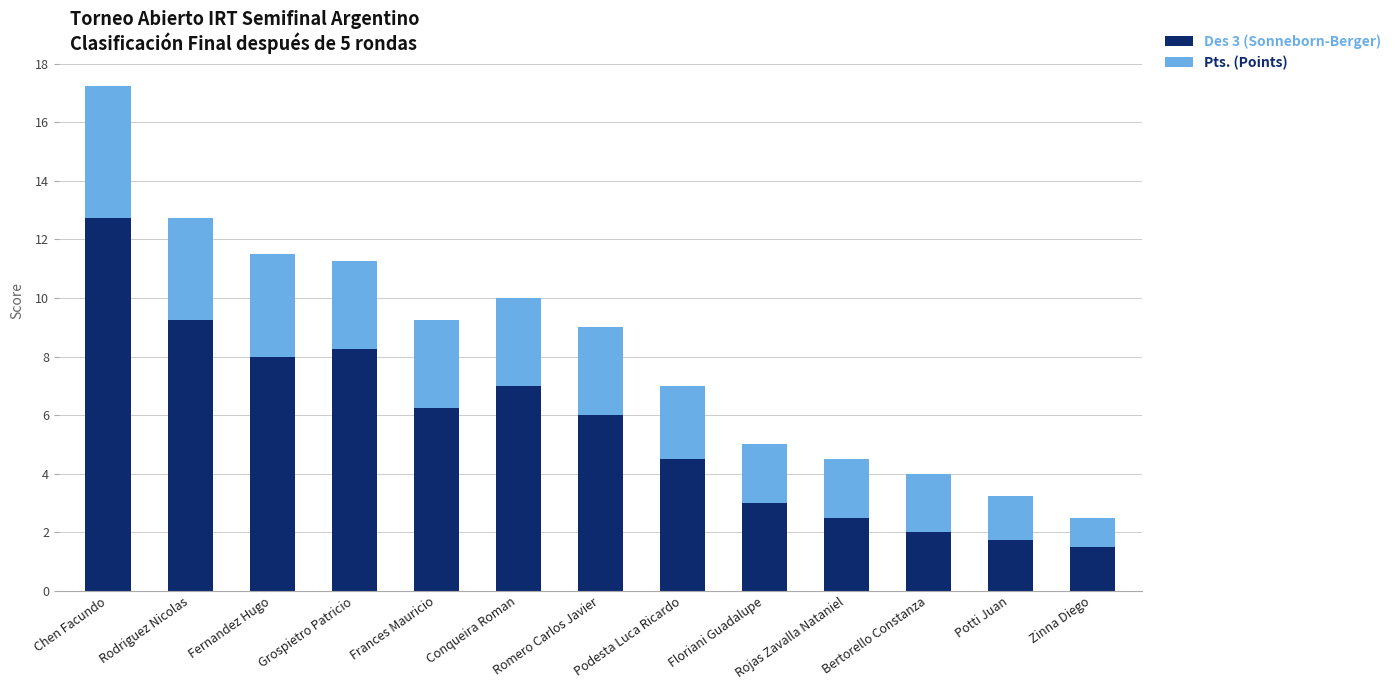

What is the highest value of the Des 3 (Sonneborn-Berger) series?

12.8